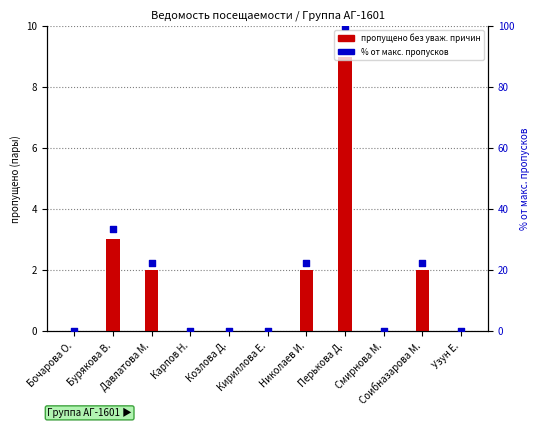

Is the value of % от макс. пропусков at Козлова Д. greater than the value of пропущено без уваж. причин at Николаев И.?

No